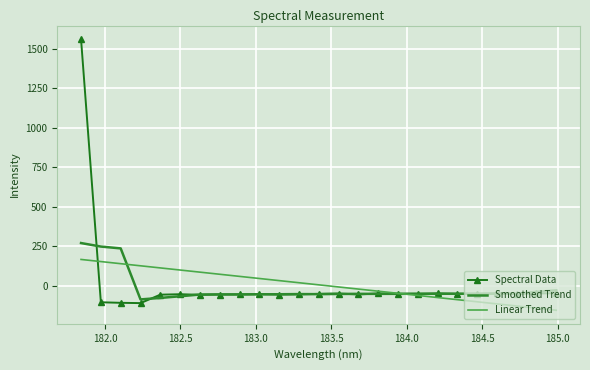

List the series in order of their peak value, lowest first.

Linear Trend, Smoothed Trend, Spectral Data